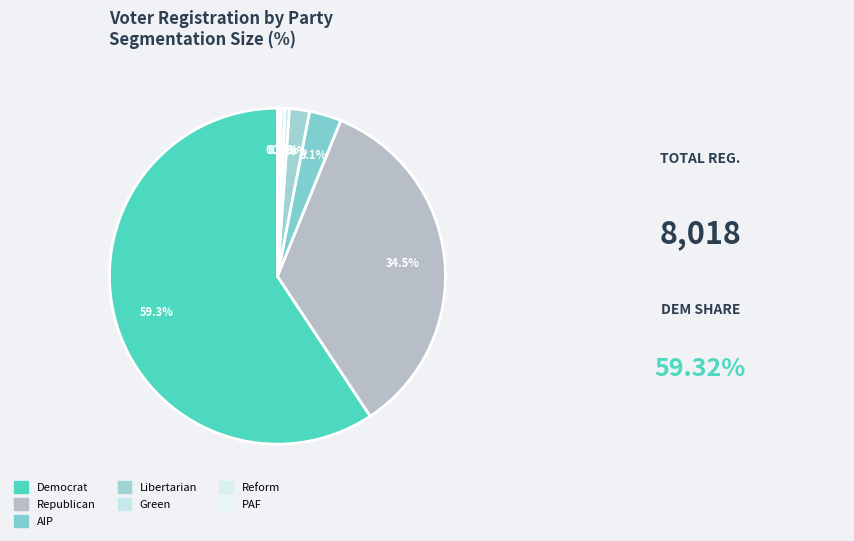

How many segments does this pie chart have?

7